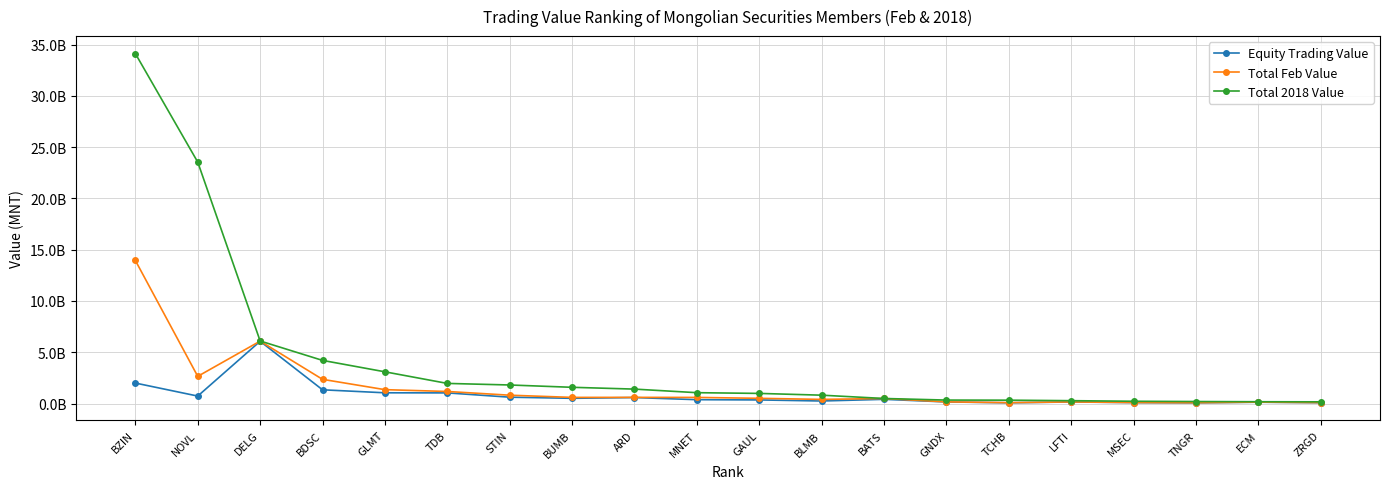

List the series in order of their overall mean, lowest first.

Equity Trading Value, Total Feb Value, Total 2018 Value